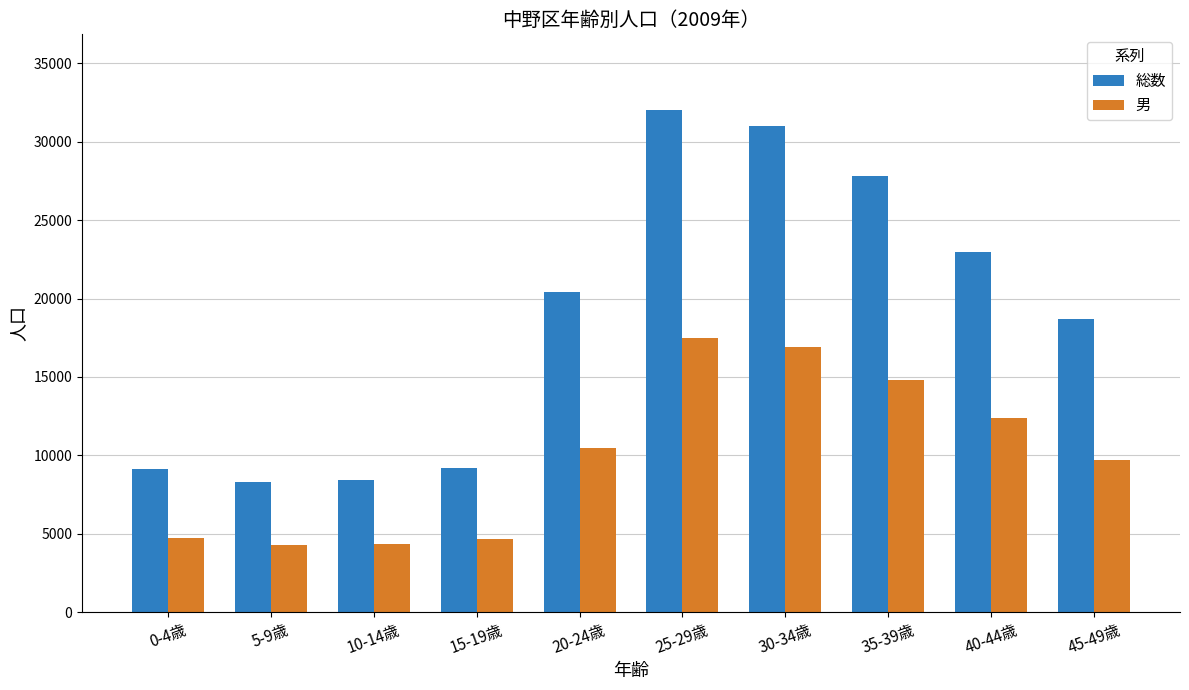

At which label does 総数 reach its peak?

25-29歳